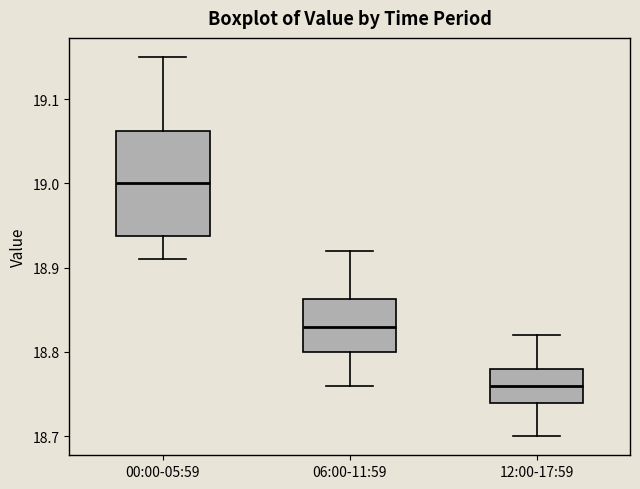

Reading left to right, transcribe this box plot: for each box, give where its median line is, the range the box spans, and where its two whiskers end, as read against the y-axis. The values are not printed on the chart, so give them approximately, as read against the axis.

00:00-05:59: median 19.00, box 18.94 to 19.06, whiskers 18.91 to 19.15
06:00-11:59: median 18.83, box 18.80 to 18.86, whiskers 18.76 to 18.92
12:00-17:59: median 18.76, box 18.74 to 18.78, whiskers 18.70 to 18.82